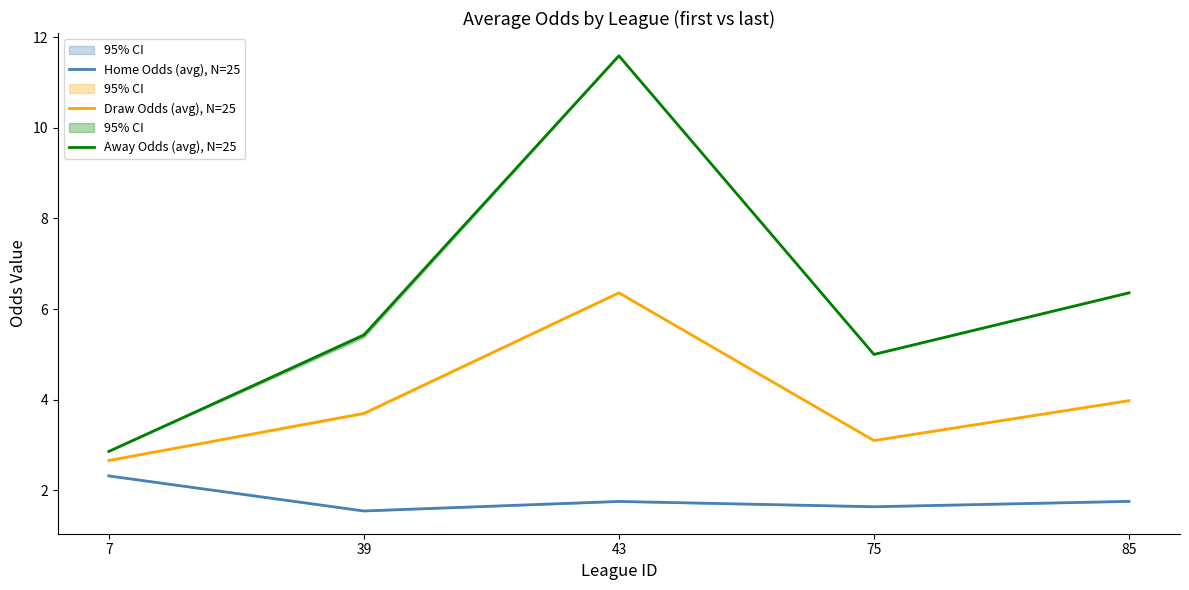

How many categories are shown in the chart?

5